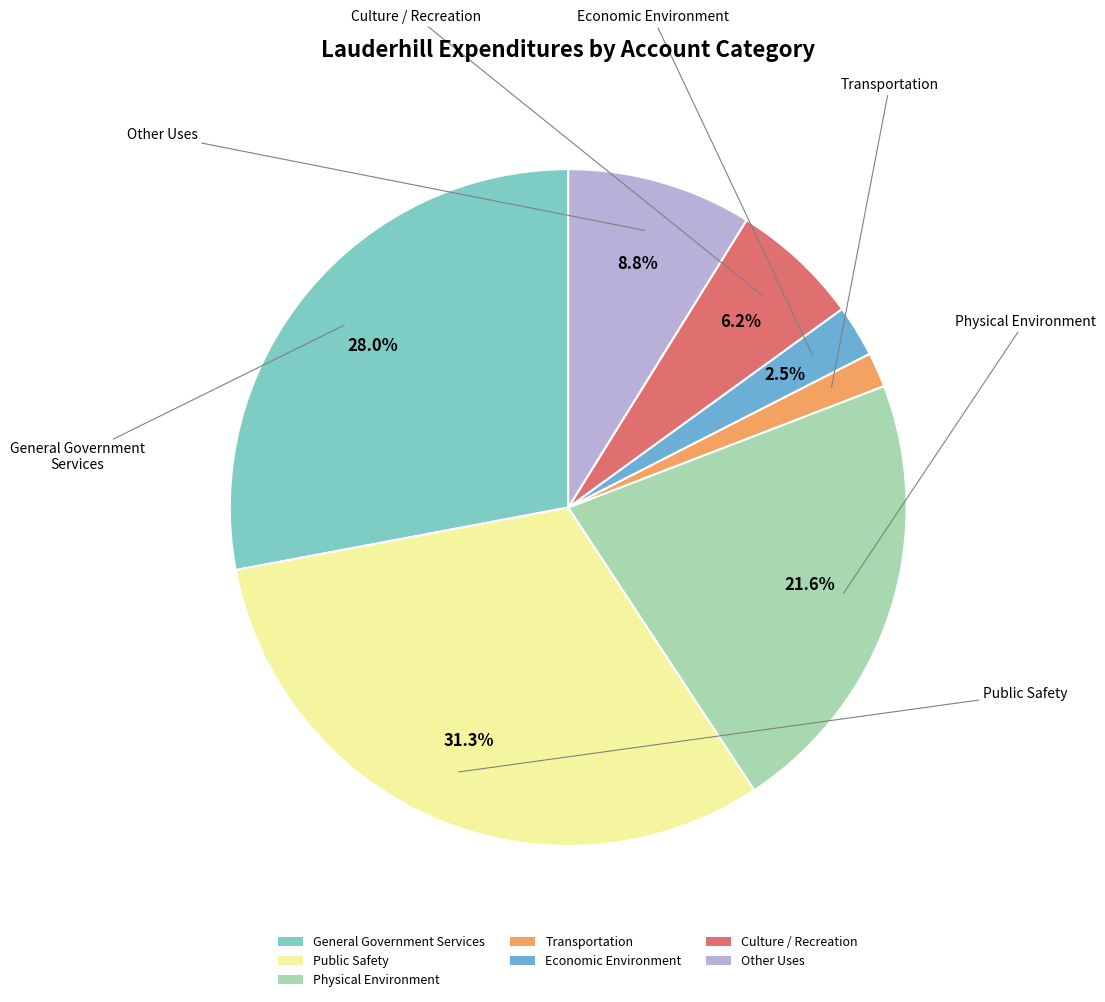

To the nearest percent, what is the average slice percentage?

14%